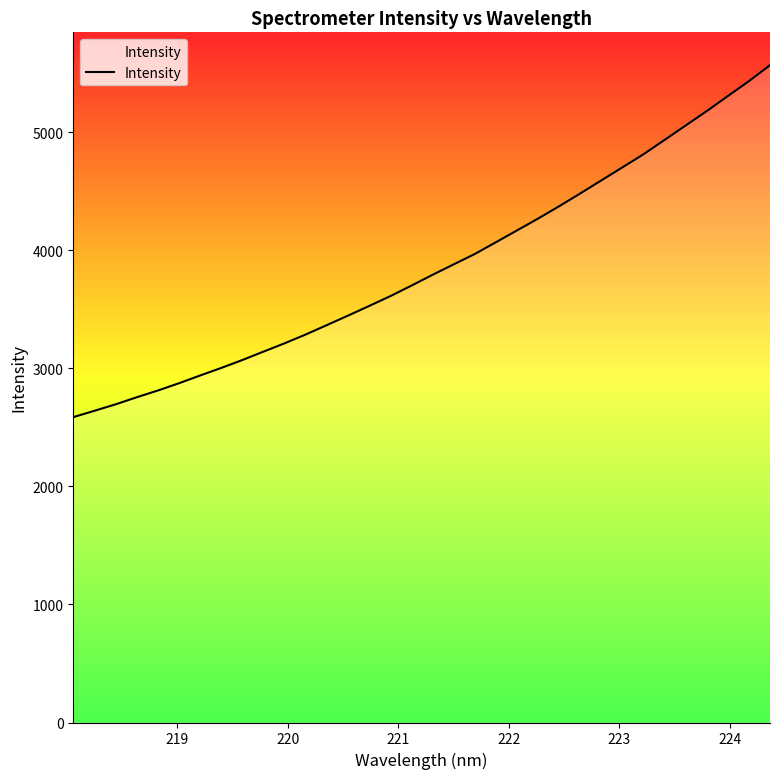

What is the difference between the maximum and minimum values?

2982.4